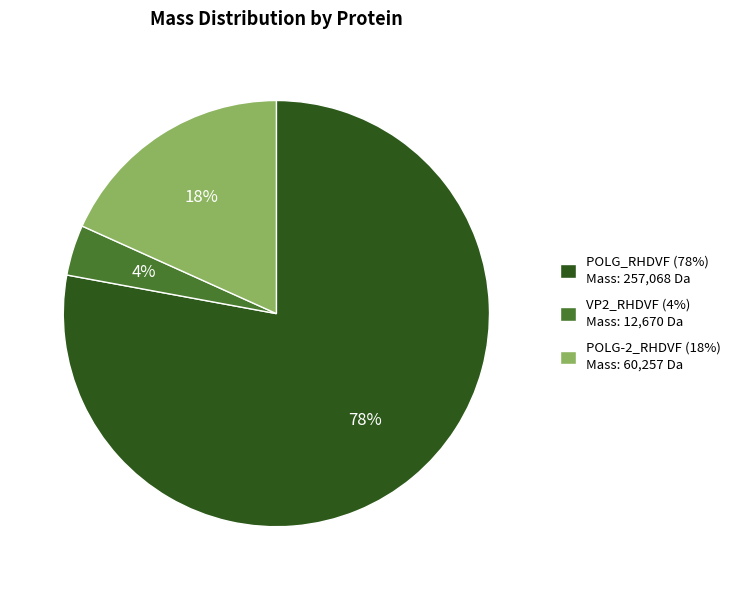

Approximately how many times larger is the value at POLG_RHDVF compared to POLG-2_RHDVF?

4.3